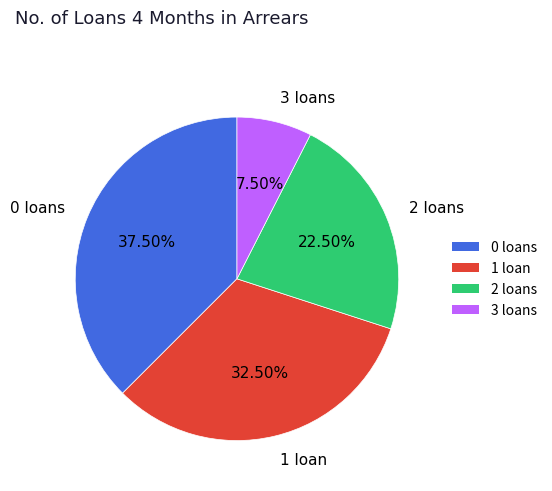

Rank the categories by value from lowest to highest.

3 loans, 2 loans, 1 loan, 0 loans